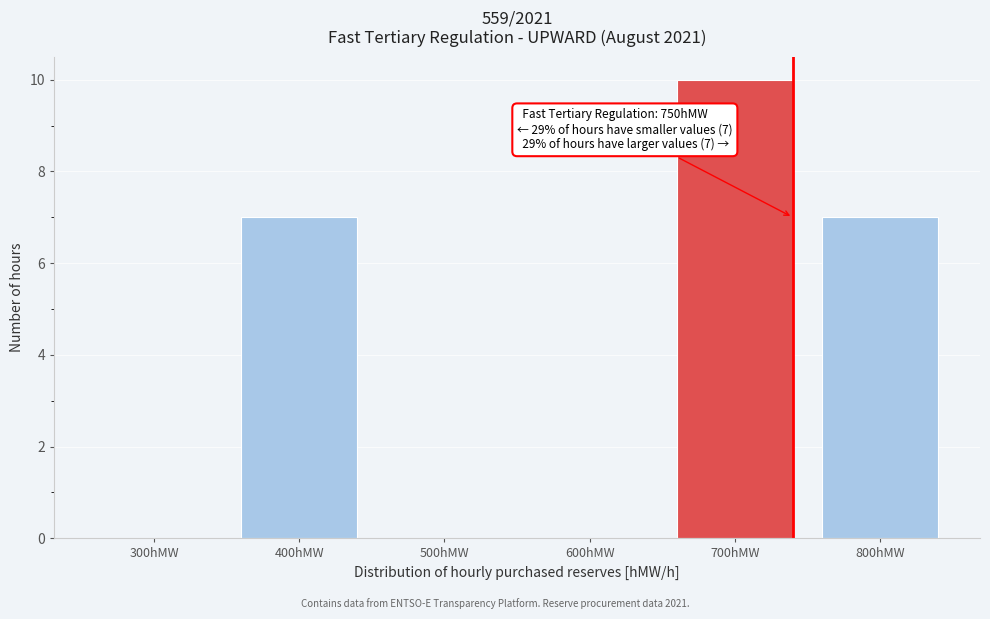

Reading left to right, extract all data points from this chart.

300hMW=0	400hMW=7	500hMW=0	600hMW=0	700hMW=10	800hMW=7